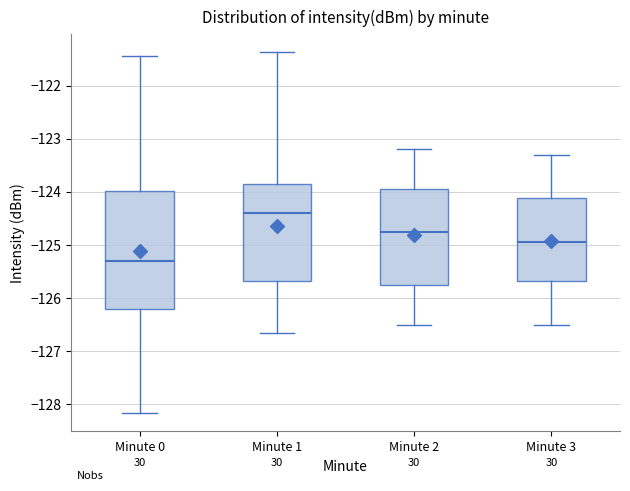

Reading left to right, read every box against the y-axis: the position of its median line, the range the box covers, and the ends of its whiskers. The values are not printed on the chart, so give them approximately, as read against the axis.

Minute 0: median -125.3, box -126.2 to -124.0, whiskers -128.2 to -121.4
Minute 1: median -124.4, box -125.7 to -123.9, whiskers -126.7 to -121.4
Minute 2: median -124.7, box -125.7 to -123.9, whiskers -126.5 to -123.2
Minute 3: median -124.9, box -125.7 to -124.1, whiskers -126.5 to -123.3